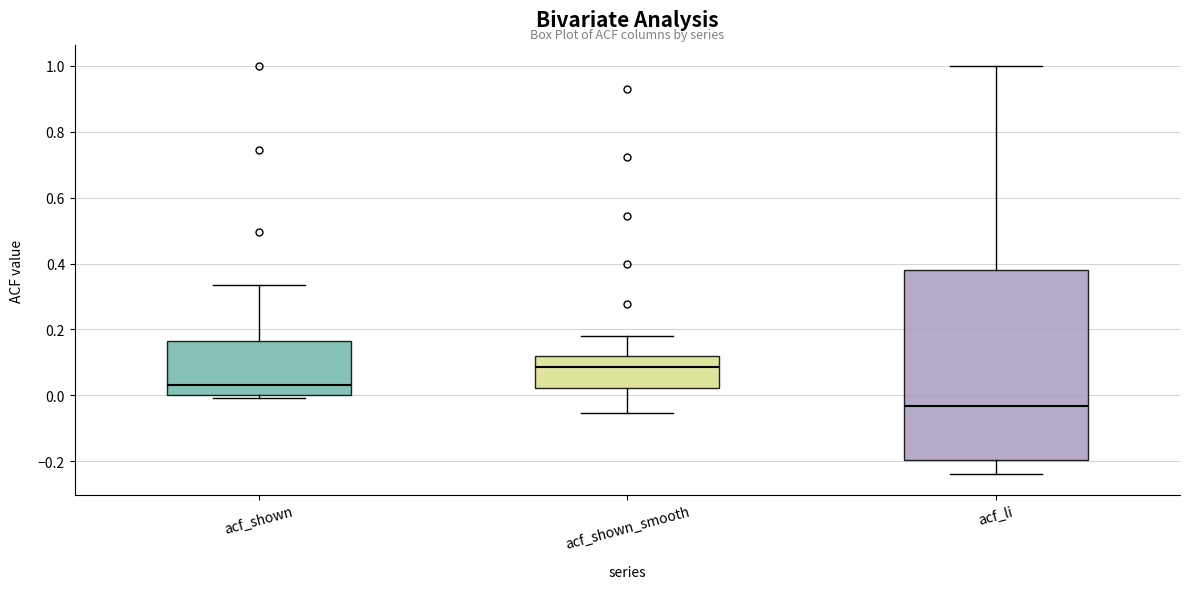

Reading left to right, read every box against the y-axis: the position of its median line, the range the box covers, and the ends of its whiskers. The values are not printed on the chart, so give them approximately, as read against the axis.

acf_shown: median 0.04, box 0.00 to 0.16, whiskers 0.00 (just below the box's lower edge) to 0.34
acf_shown_smooth: median 0.08, box 0.02 to 0.12, whiskers -0.06 to 0.18
acf_li: median -0.04, box -0.20 to 0.38, whiskers -0.24 to 1.00